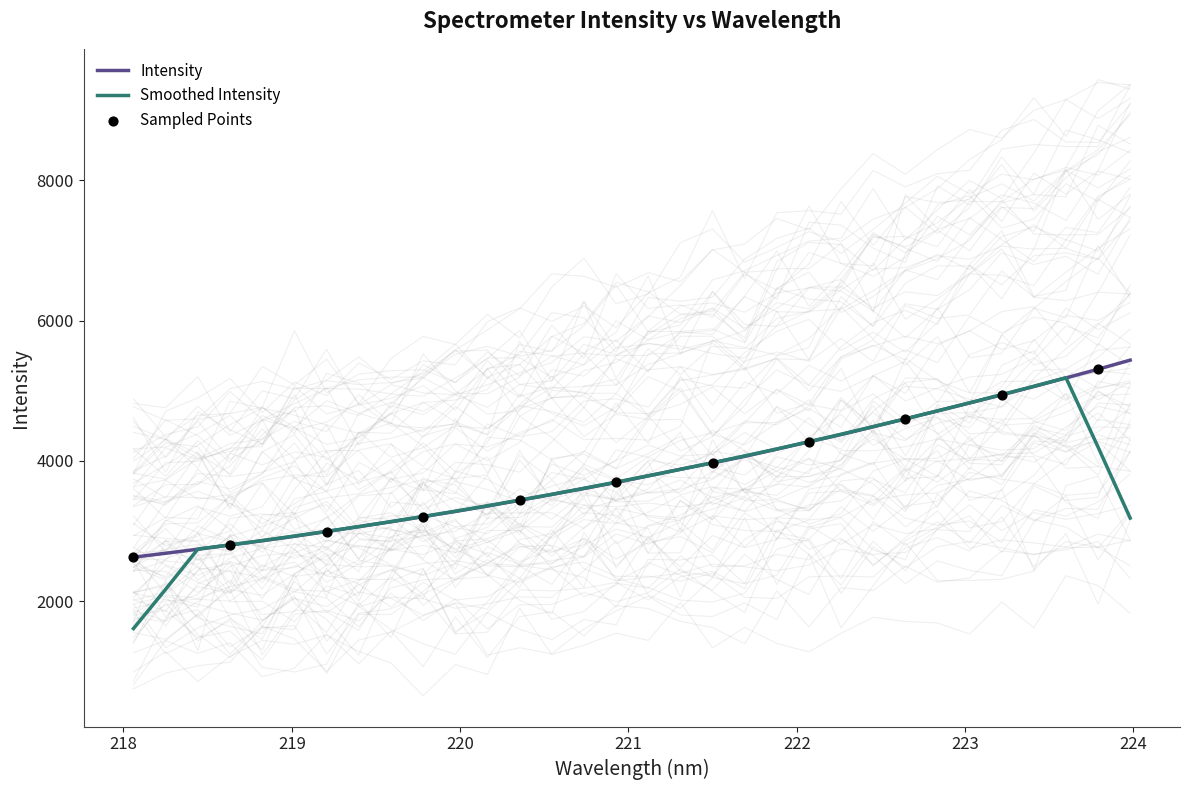

What is the ratio of the value at 221.3083 to the value at 218.0596?

1.5